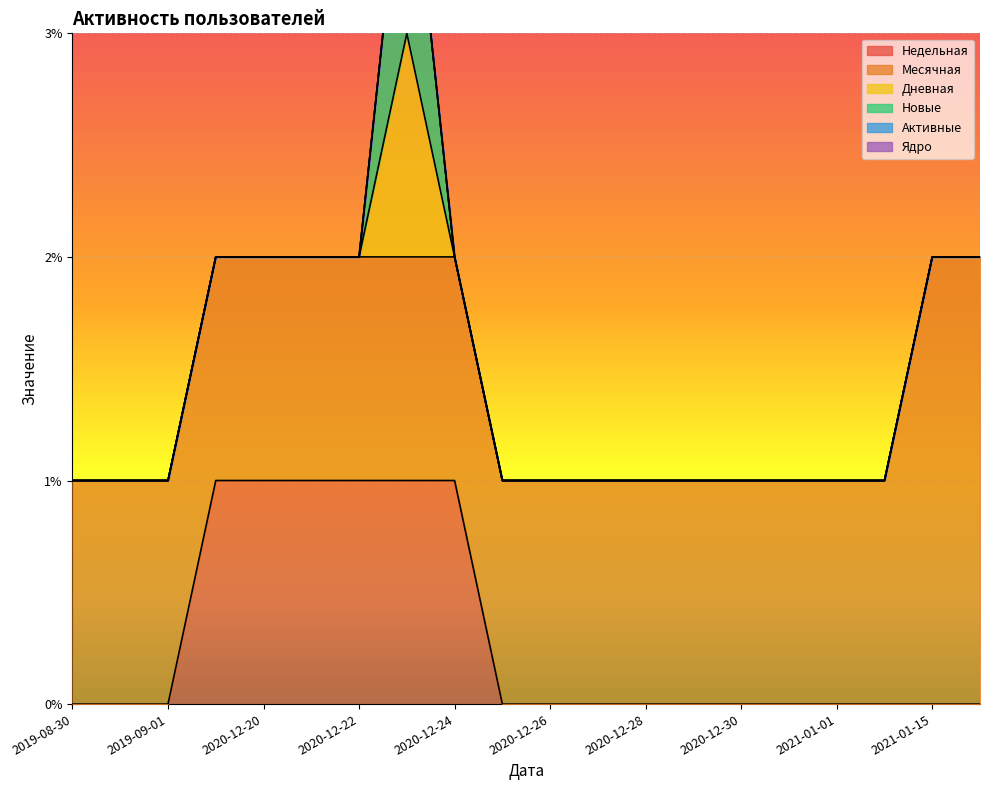

At 2020-12-28, list the series in order from smallest to largest.

Недельная, Дневная, Новые, Активные, Ядро, Месячная